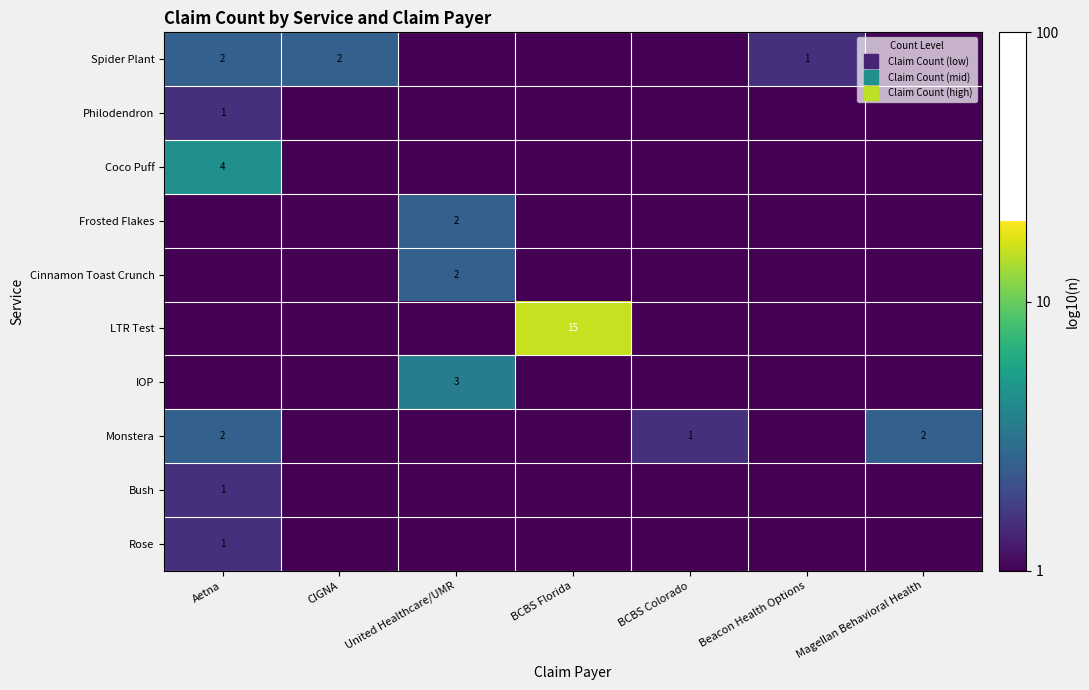

Count the number of data series in this chart.

10